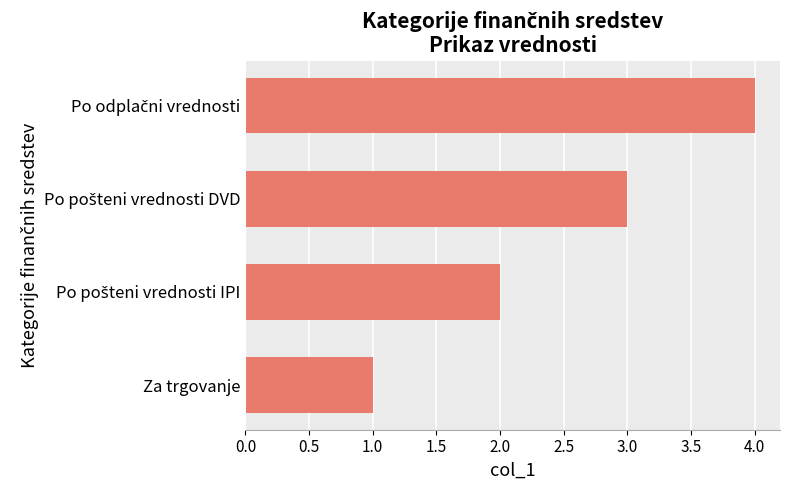

What is the maximum value shown in the chart?

4